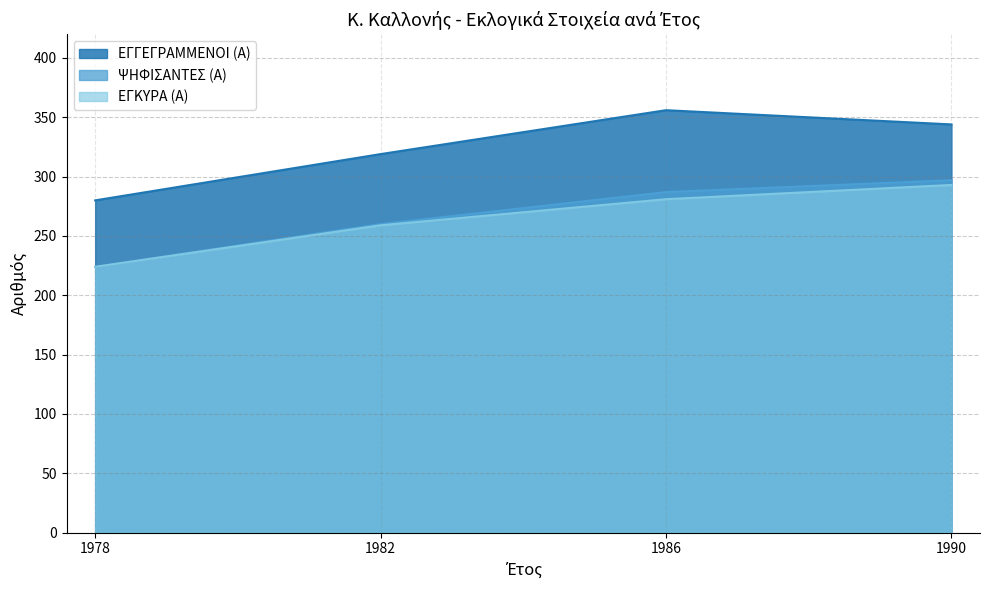

True or false: ΨΗΦΙΣΑΝΤΕΣ (Α) has more than 0 points higher than both neighbors.

False